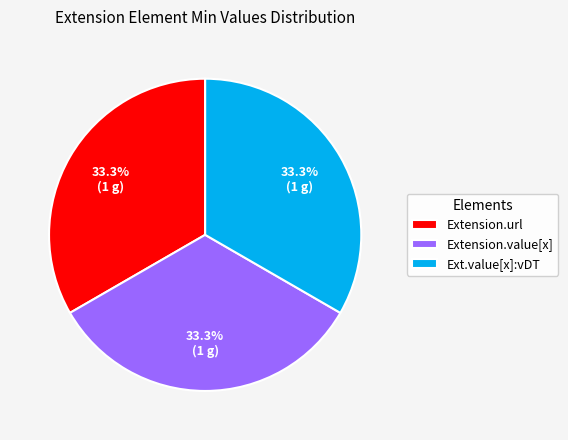

Does Extension.value[x] account for over 50% of the chart?

No